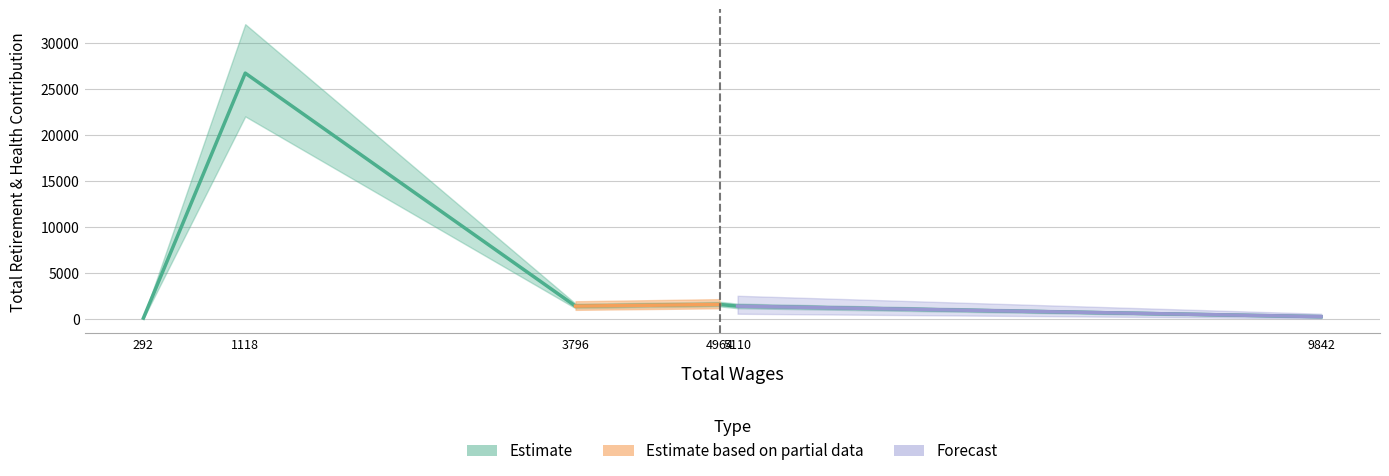

How many points are lower than both their immediate neighbors (excluding endpoints)?

1